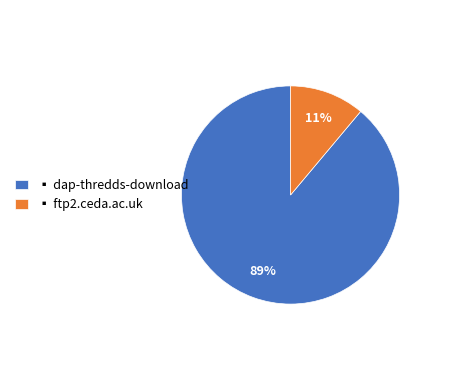

To the nearest percent, what is the difference between the ▪ ftp2.ceda.ac.uk and ▪ dap-thredds-download slice percentages?

78%